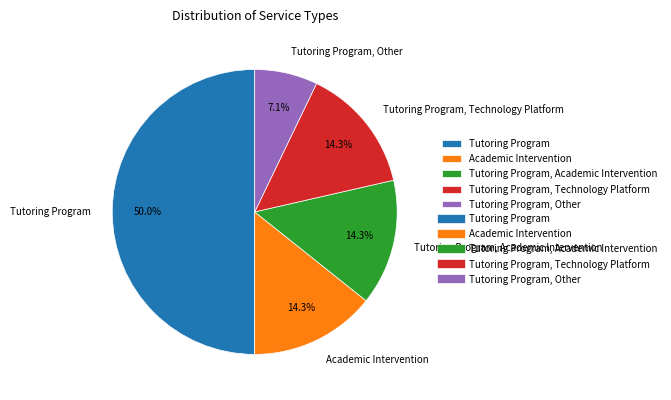

The Tutoring Program slice represents 50% of the pie. True or false?

True